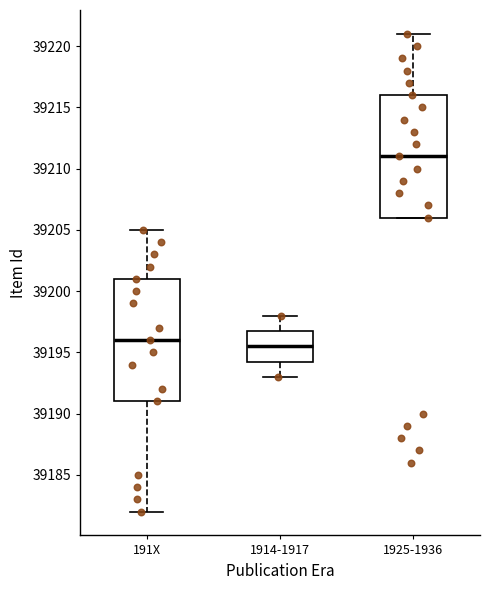

Which box has the highest median line?

1925-1936